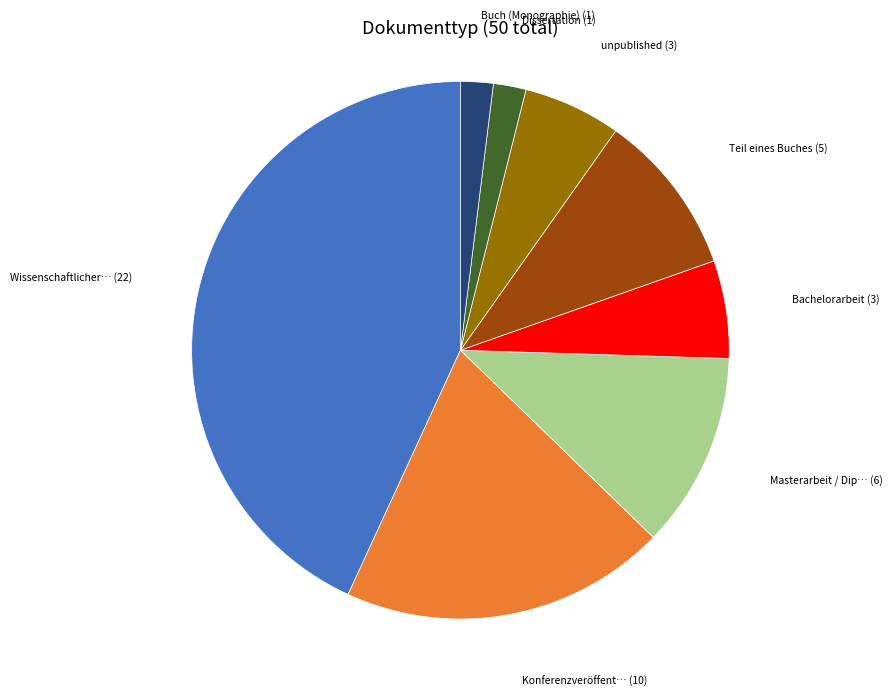

Is there a majority slice in this chart?

No